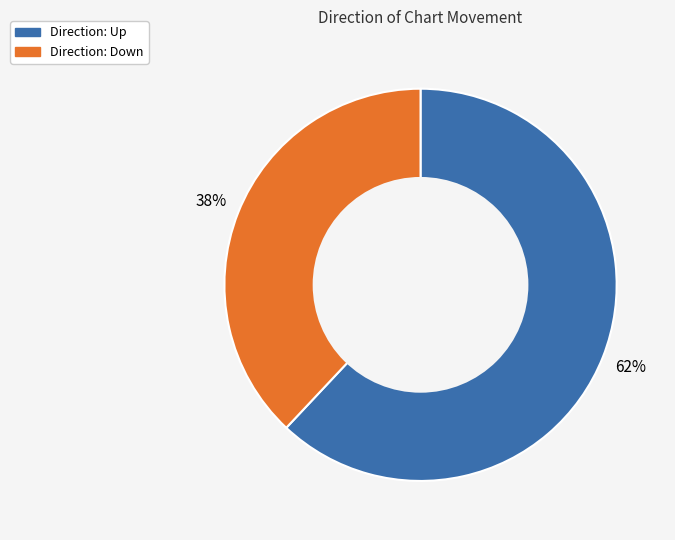

Is there a majority slice in this chart?

Yes